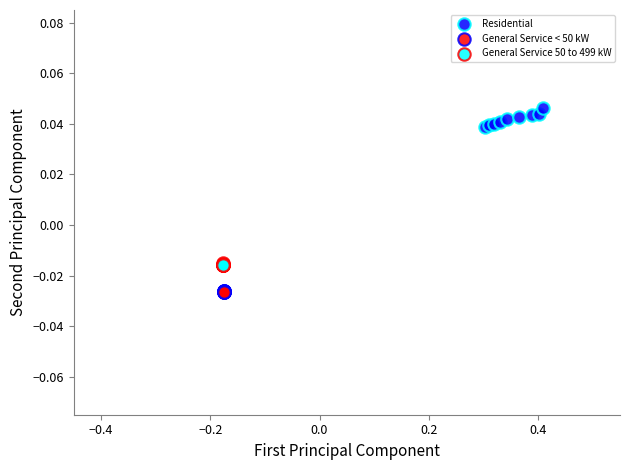

Which series contains the lowest Y value?

General Service < 50 kW